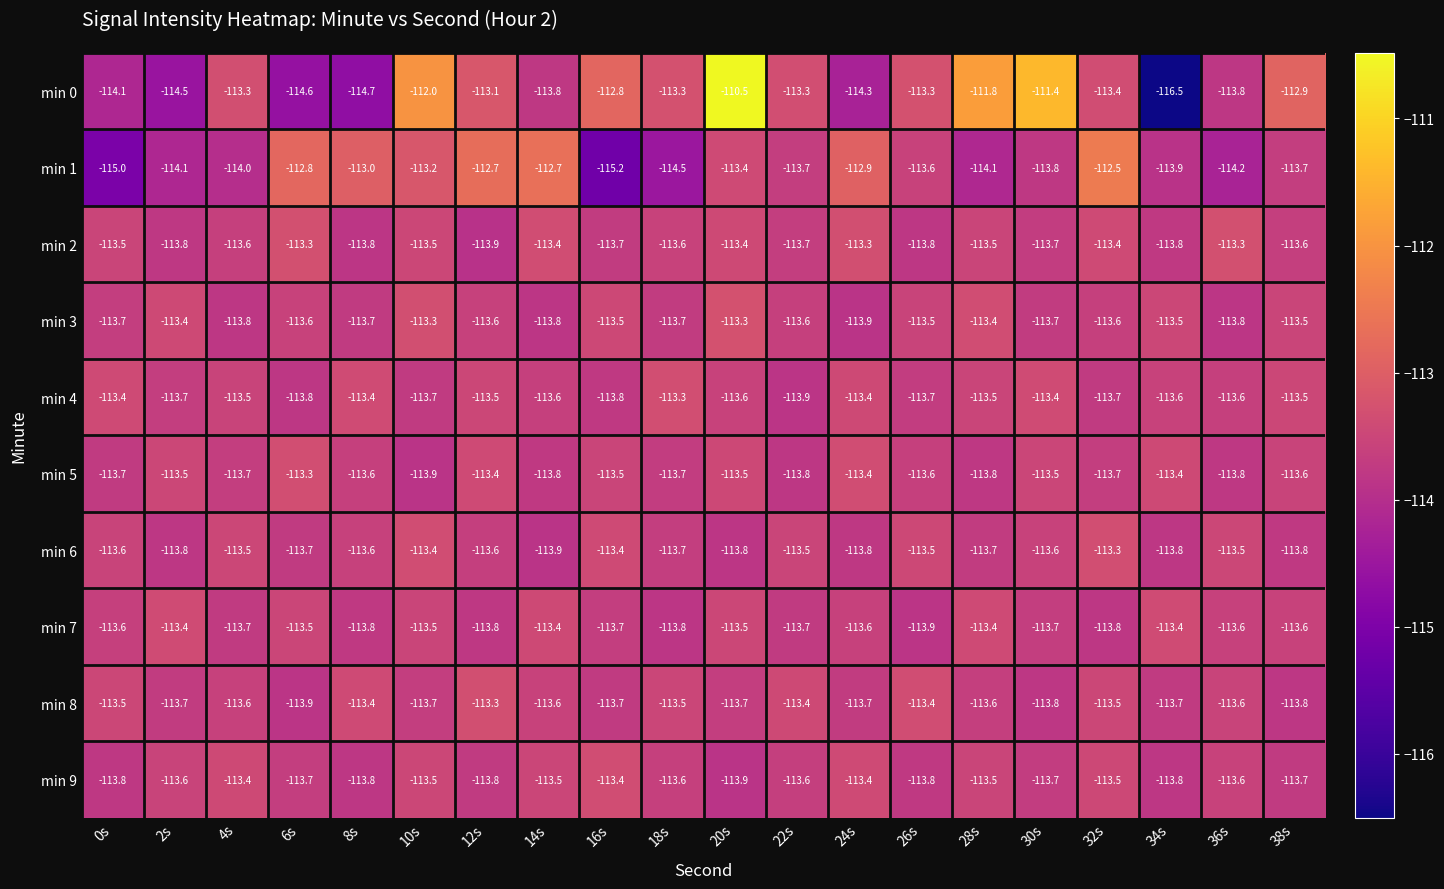

Is it true that min 3 equals -113.9 at 24s?

True